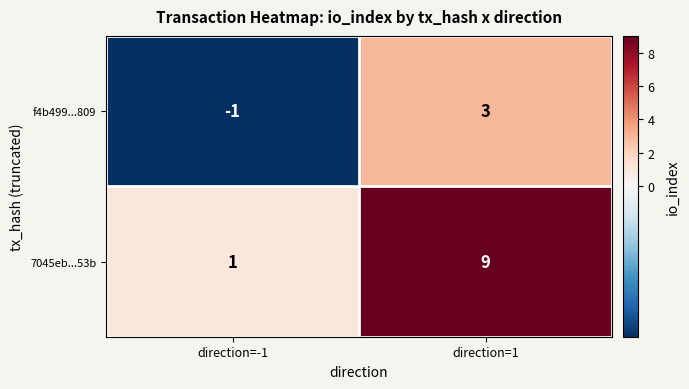

The f4b499...809 series shows 3 at direction=1. True or false?

True